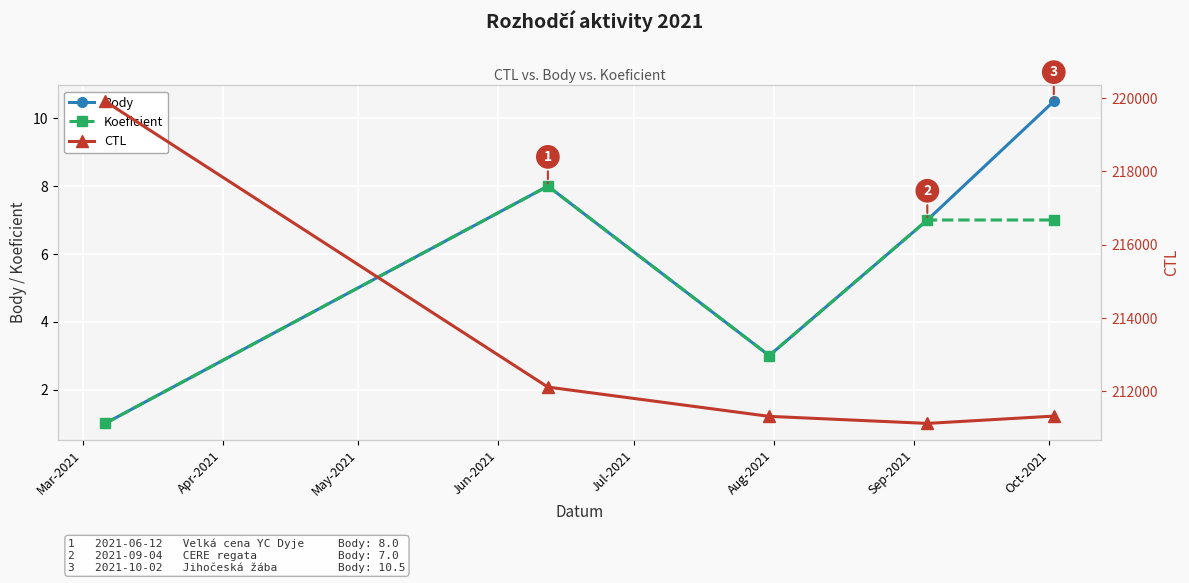

What is the value of the Koeficient point at the 5th from the left?

7.0